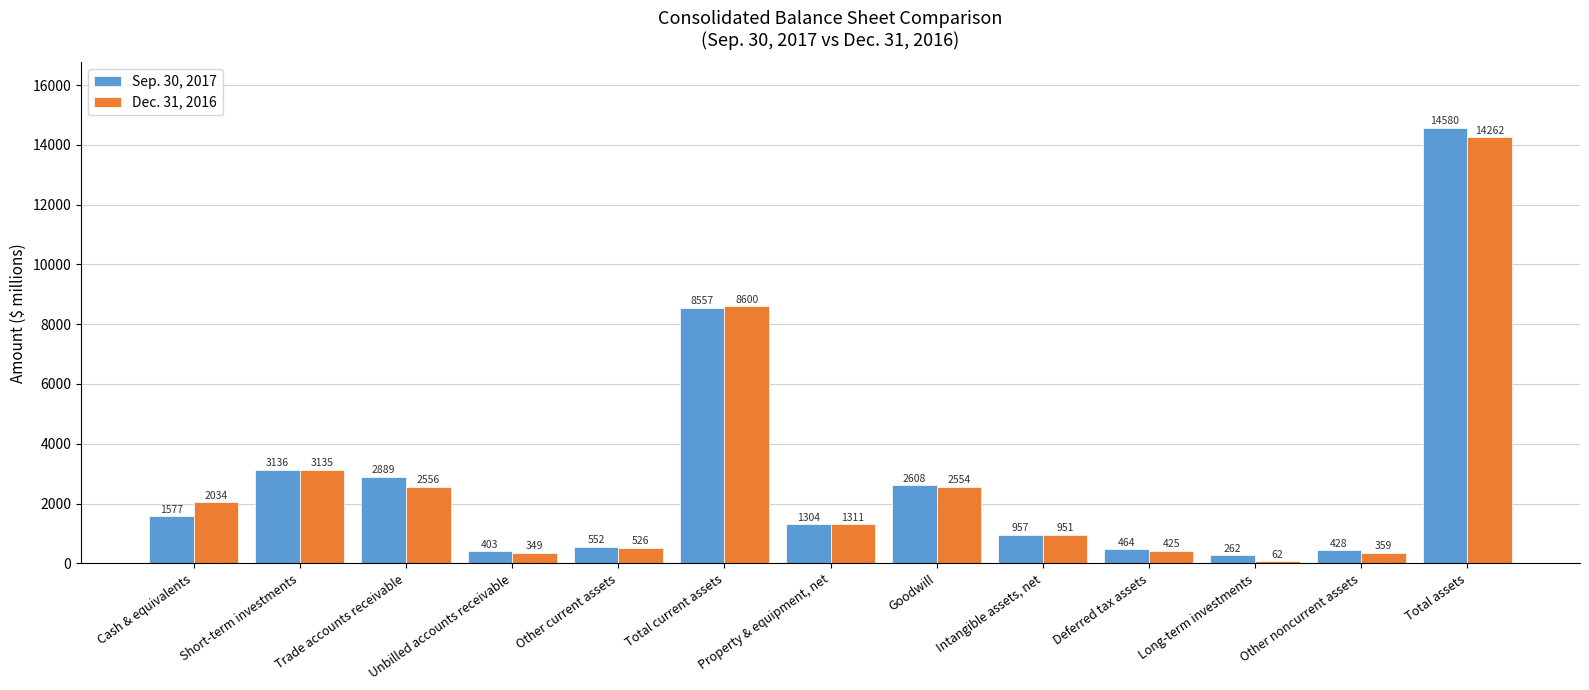

At Intangible assets, net, list the series in order from largest to smallest.

Sep. 30, 2017, Dec. 31, 2016